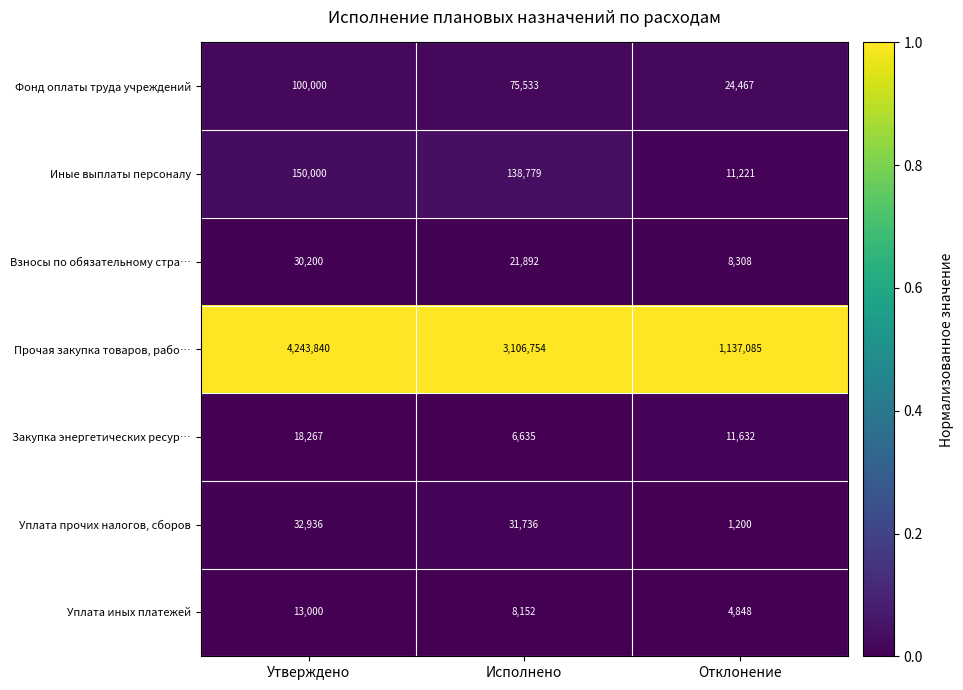

Is the value of Уплата прочих налогов, сборов at Отклонение greater than the value of Закупка энергетических ресур… at Утверждено?

No